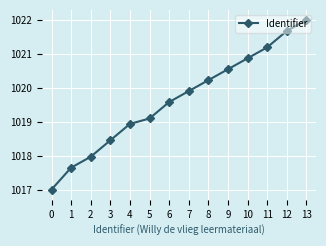

What is the sum of all values?

14275.1